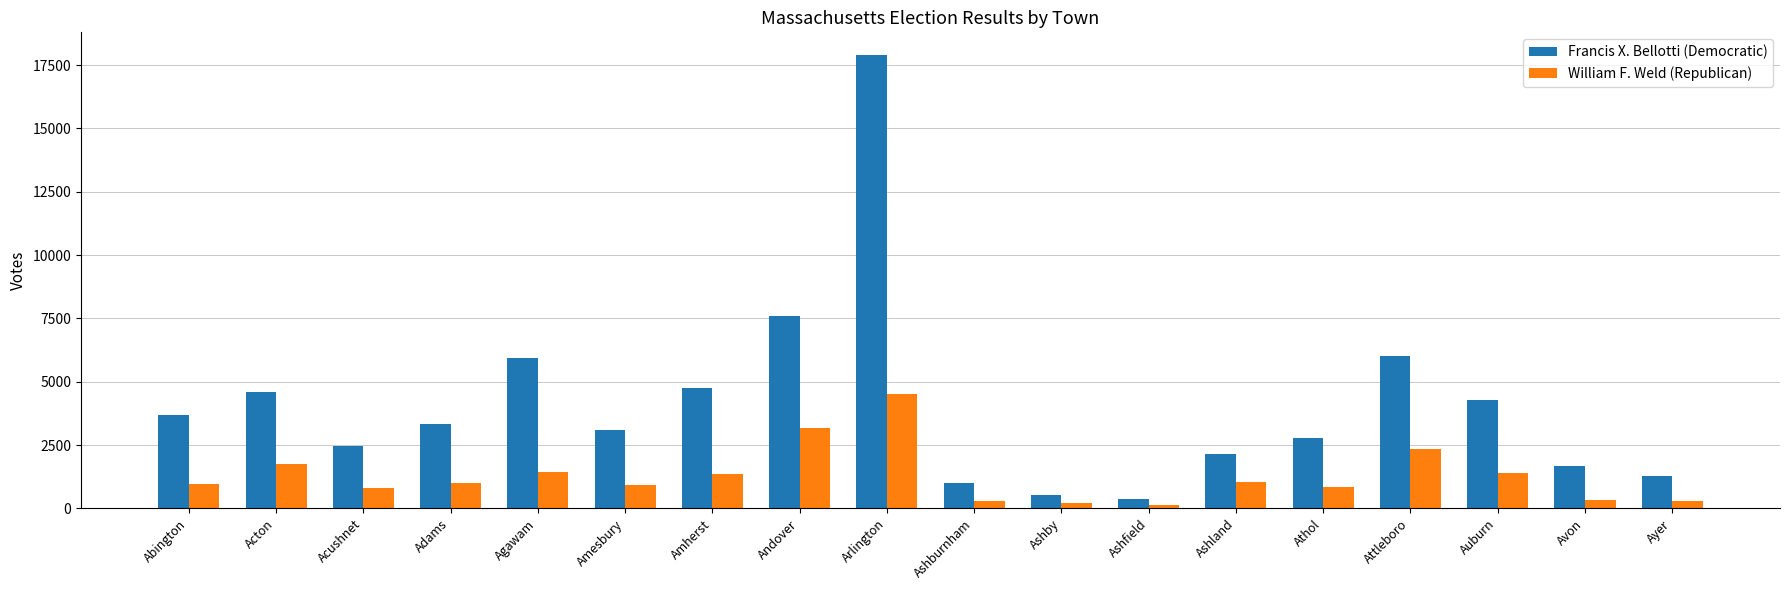

True or false: William F. Weld (Republican) has a value of 906 at Amesbury.

True